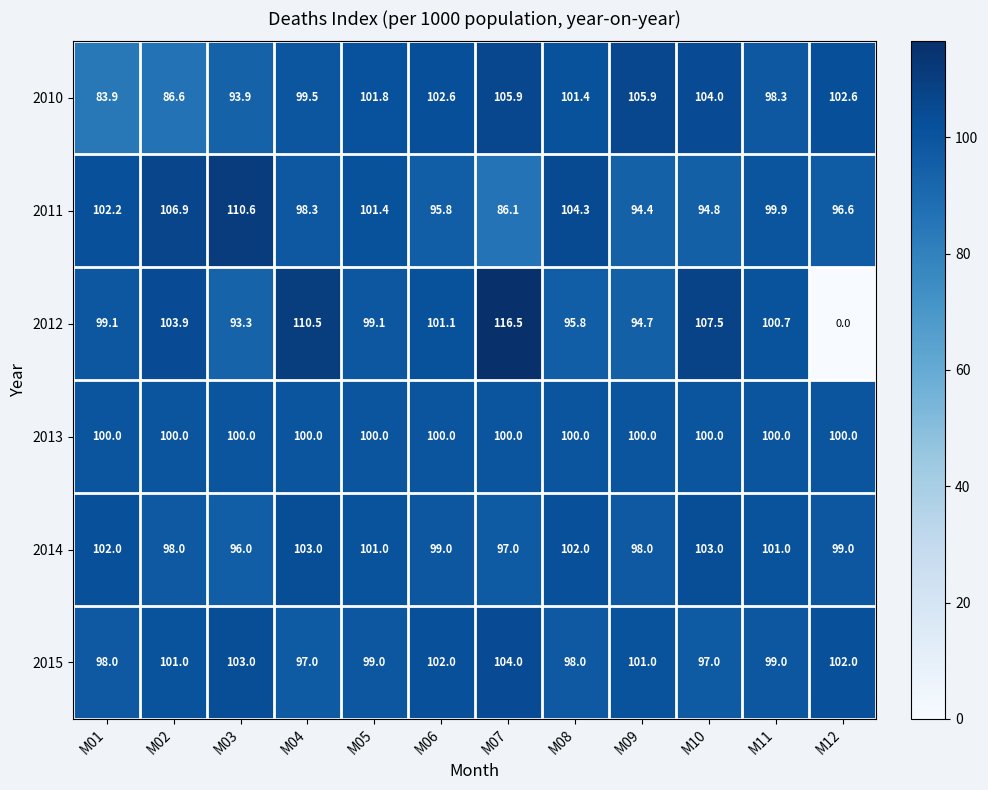

Rank the series by their maximum value, from lowest to highest.

2013, 2014, 2015, 2010, 2011, 2012